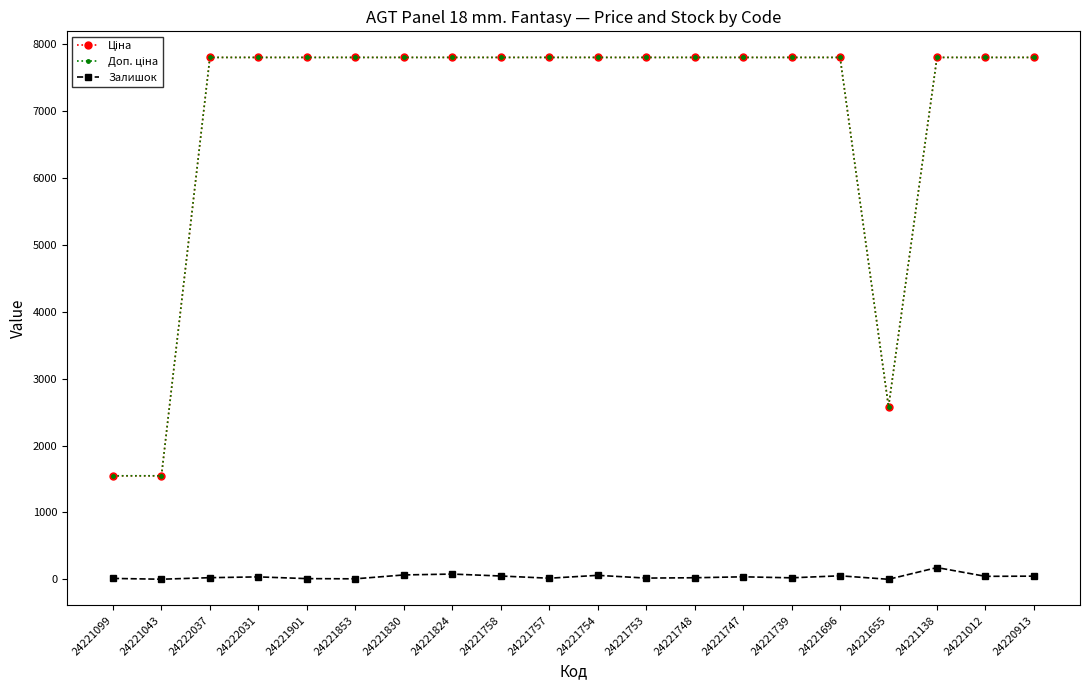

What is the value of the Залишок point at the 18th from the left?

178.0